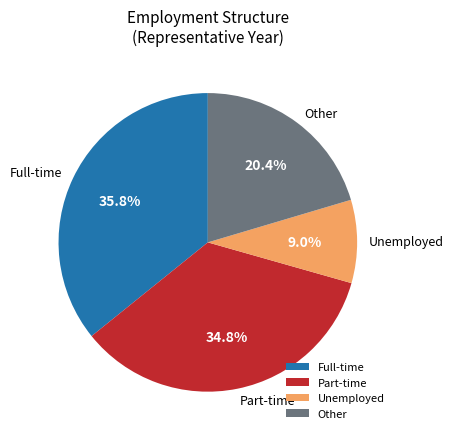

To the nearest percent, what is the average slice percentage?

25%